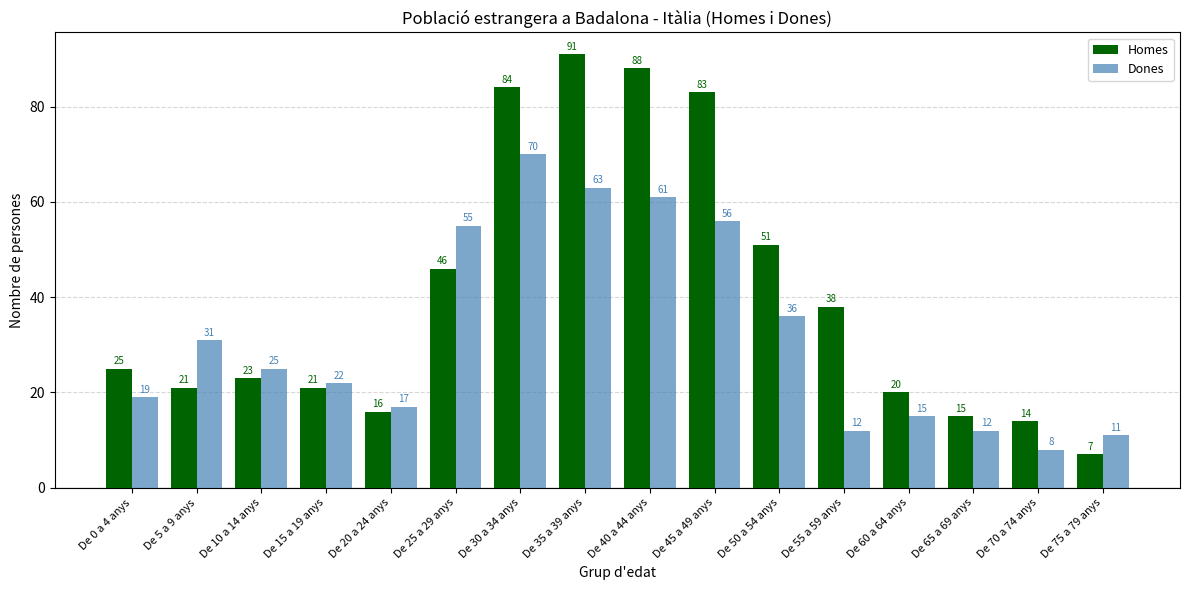

Is it true that Homes equals 7 at De 75 a 79 anys?

True